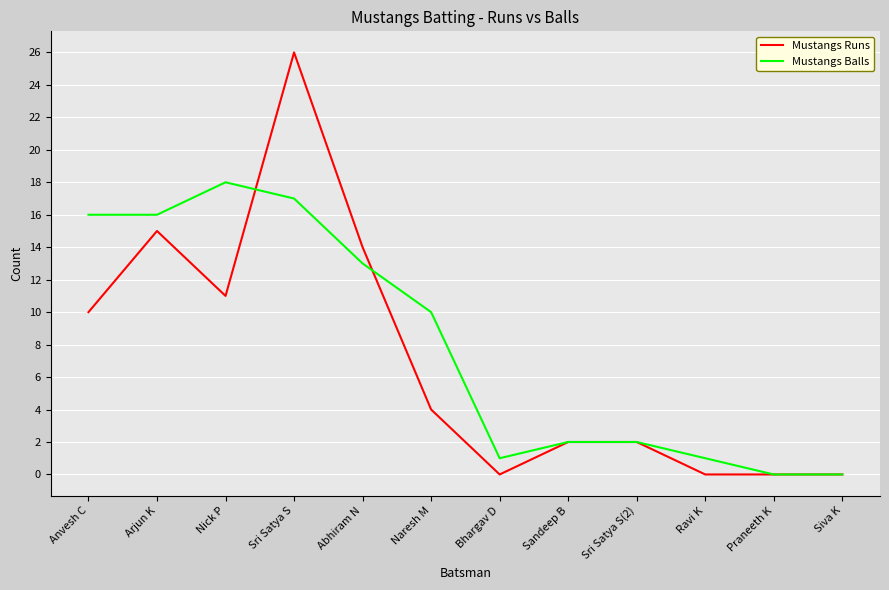

Rank the series by their maximum value, from lowest to highest.

Mustangs Balls, Mustangs Runs